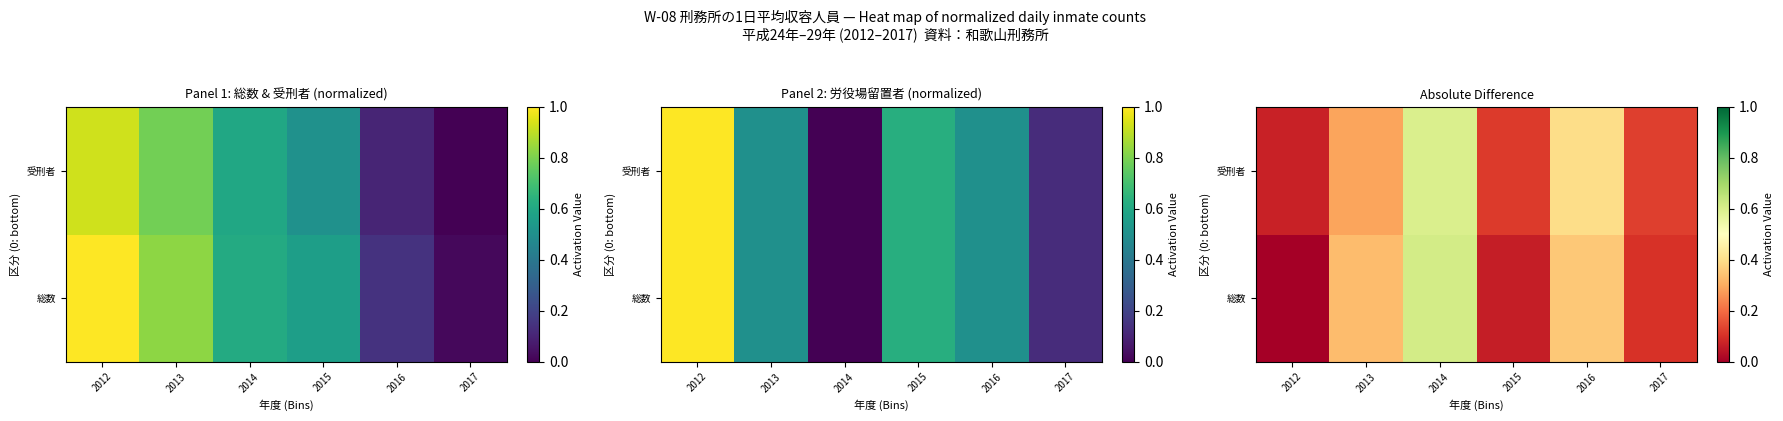

At how many categories does at least one series exceed 0?

6